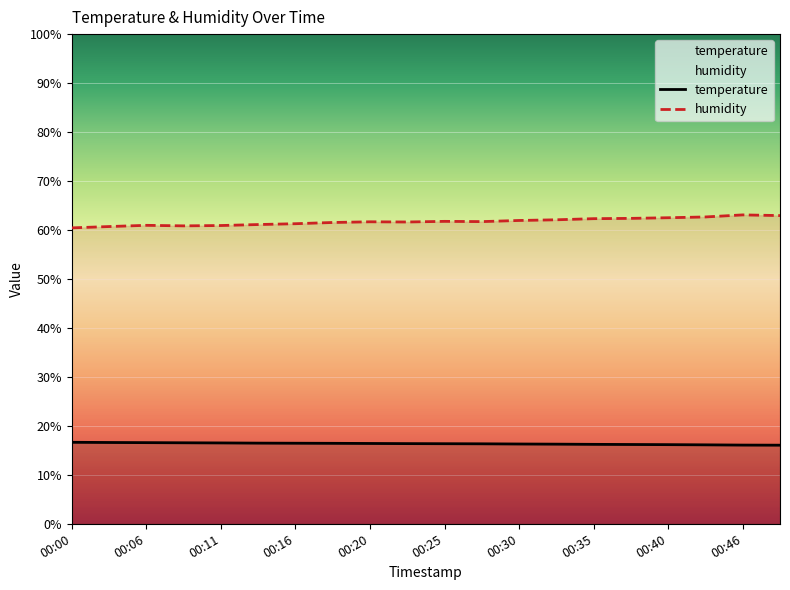

True or false: temperature has more than 0 interior local peaks.

False